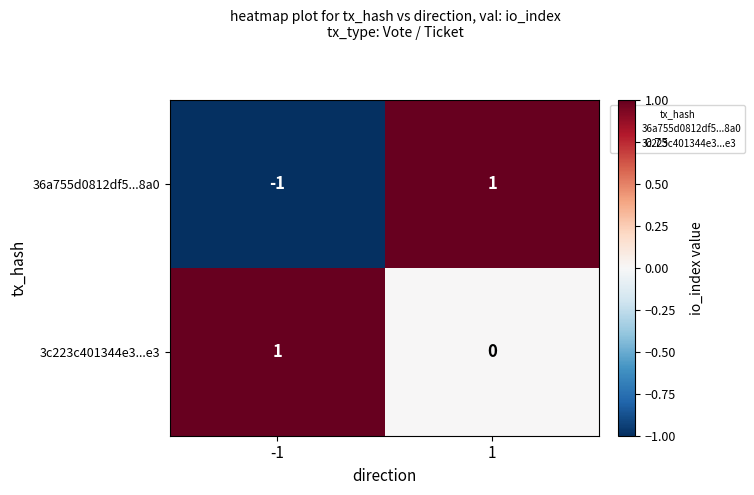

Which series has the largest range (max minus min)?

36a755d0812df5...8a0